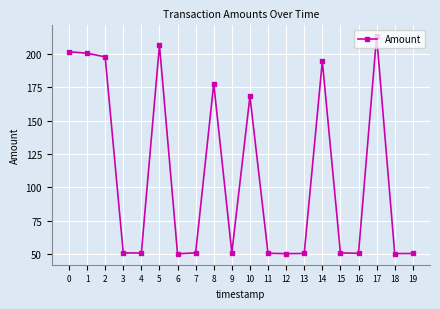

True or false: there are more than 2 points higher than both neighbors.

True